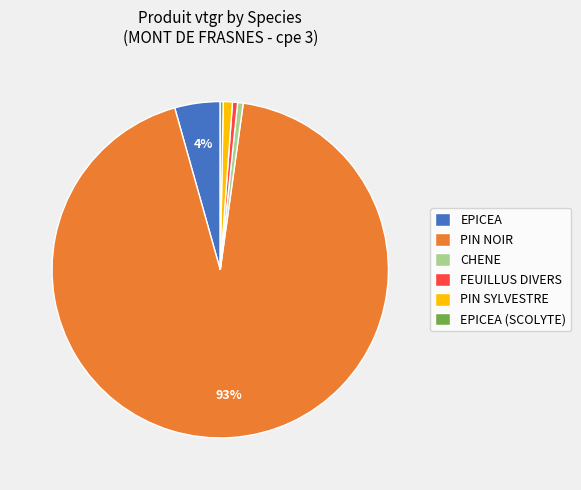

Which category has the biggest portion of the pie?

PIN NOIR